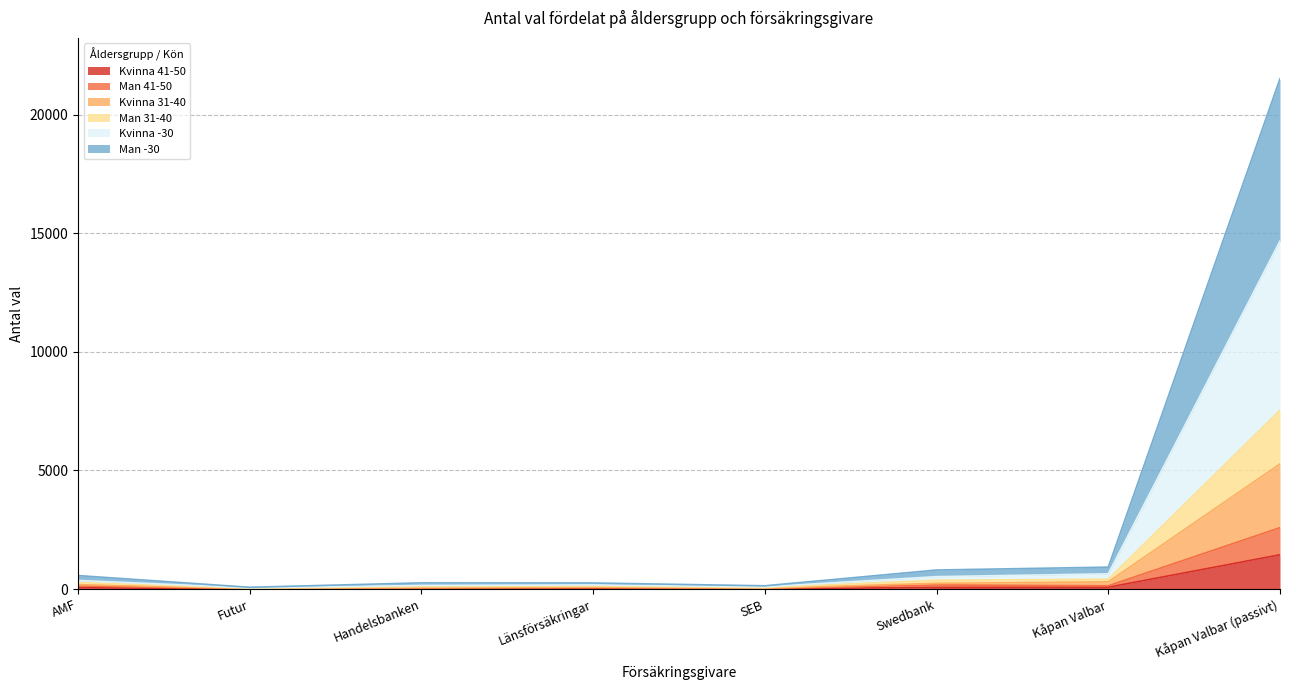

Does the chart have visible grid lines?

Yes